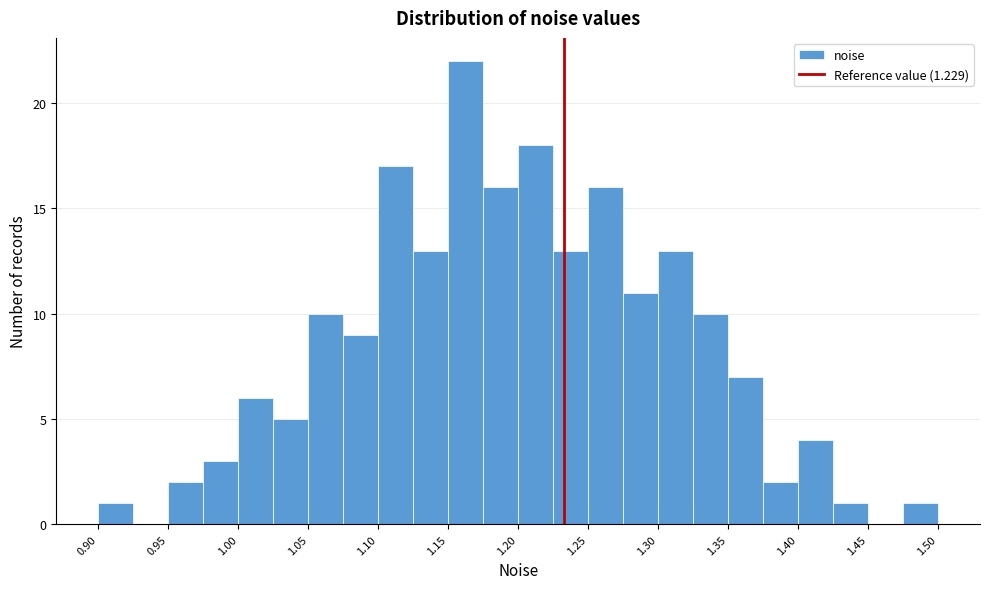

Which range on the x-axis has the tallest bar?

1.145 to 1.170